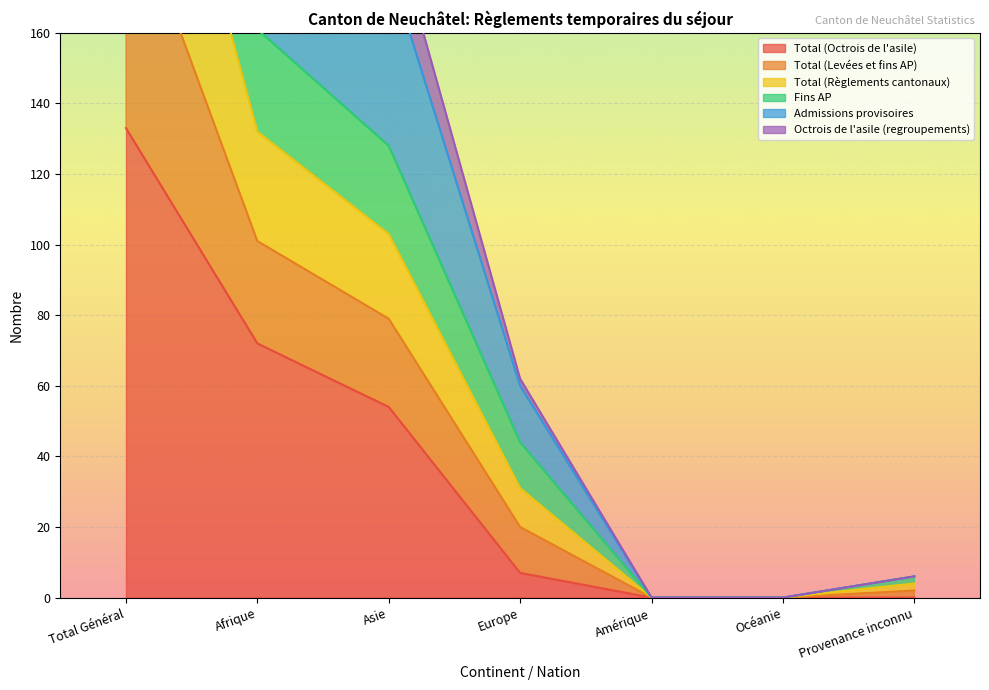

At which label is Total (Octrois de l'asile) closest to 66?

Afrique